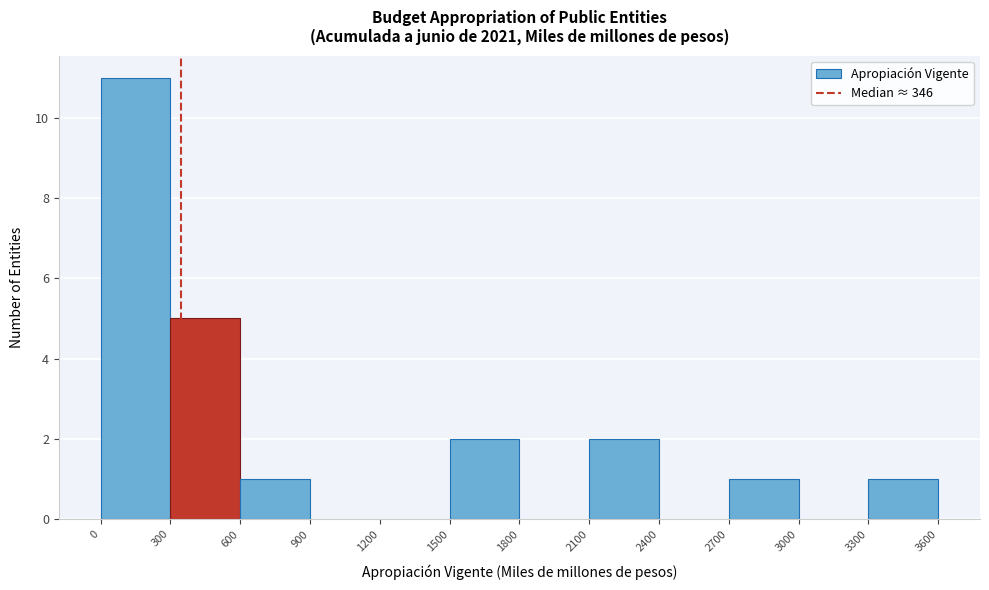

Reading left to right, list every bar in this chart as the range it spans on the x-axis followed by its height. The values are not printed on the chart, so give them approximately, as read against the axis.

0 to 300: 11
300 to 600: 5
600 to 900: 1
900 to 1200: 0
1200 to 1500: 0
1500 to 1800: 2
1800 to 2100: 0
2100 to 2400: 2
2400 to 2700: 0
2700 to 3000: 1
3000 to 3300: 0
3300 to 3600: 1